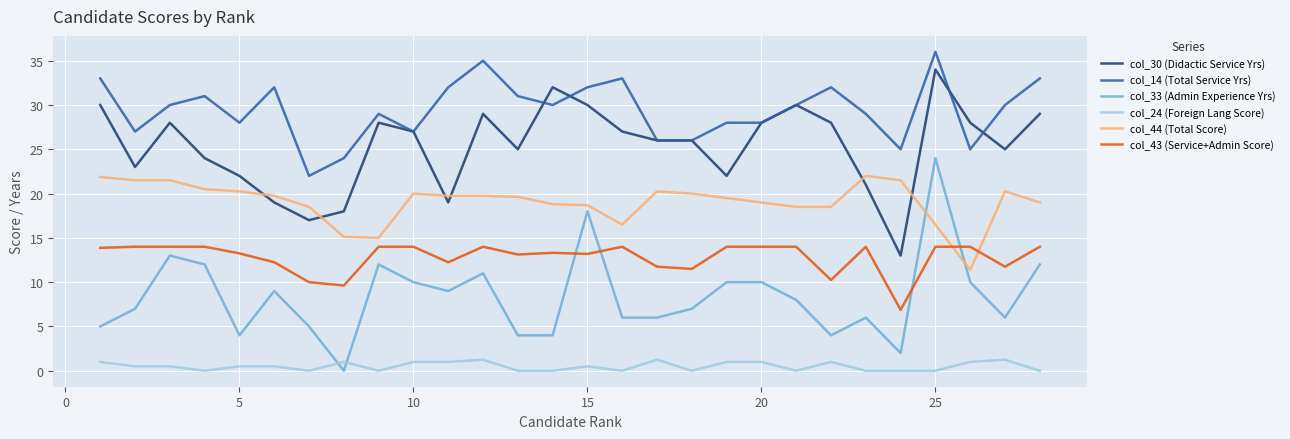

Does the chart have visible grid lines?

Yes